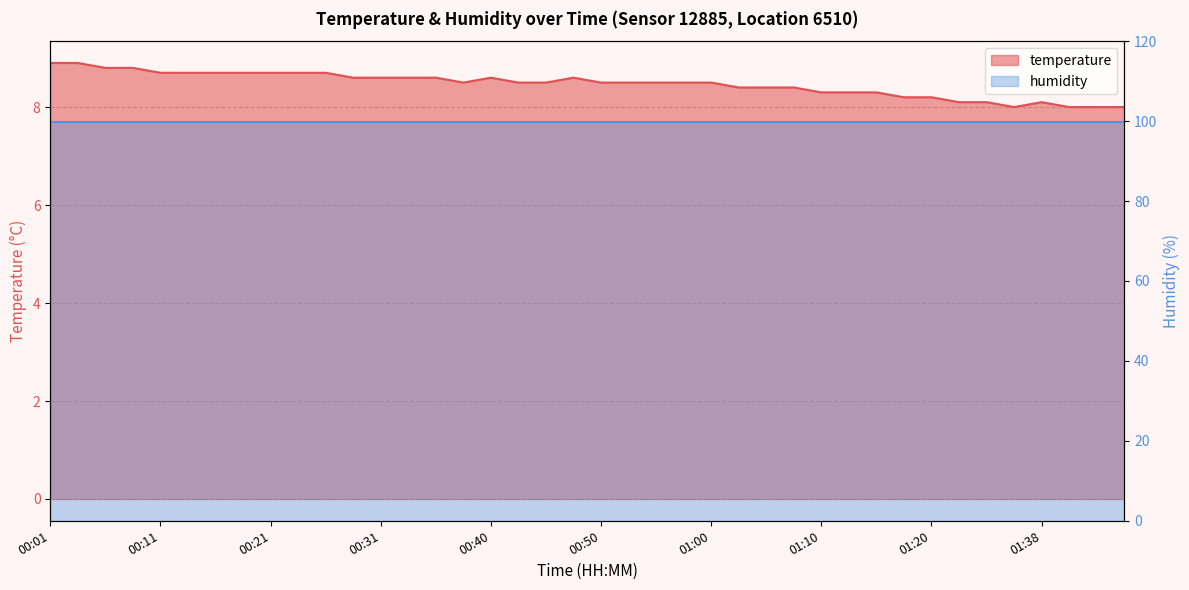

What is the label of the 26th point from the right?

00:35